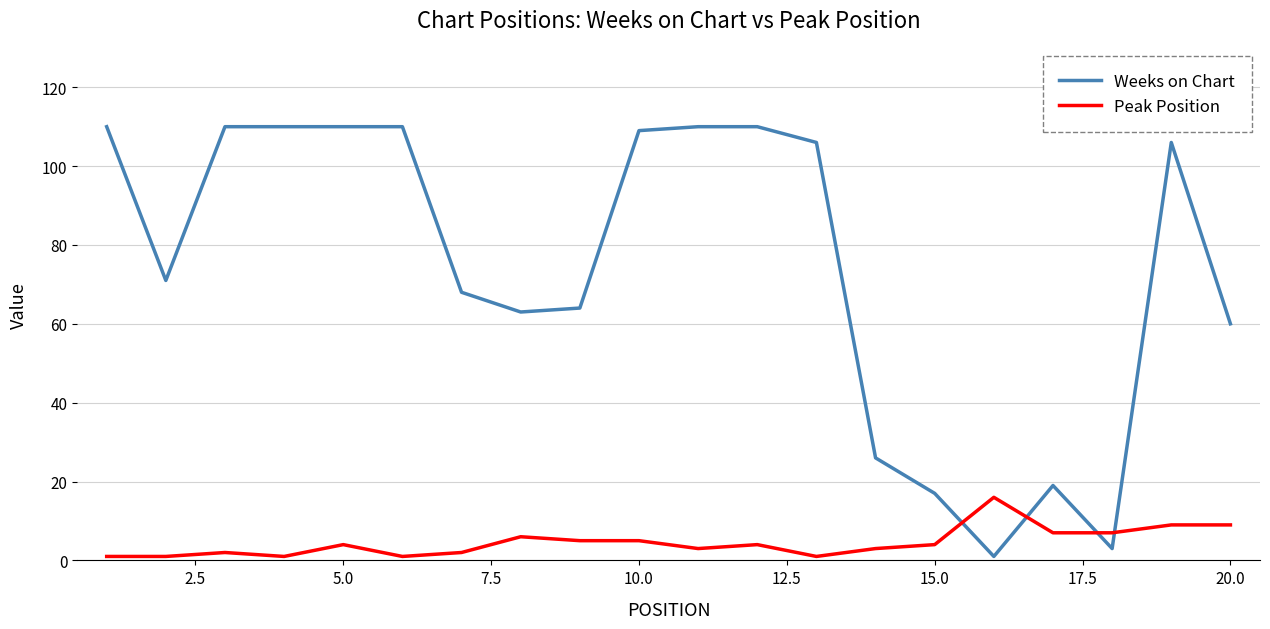

Which series has the widest spread of values?

Weeks on Chart